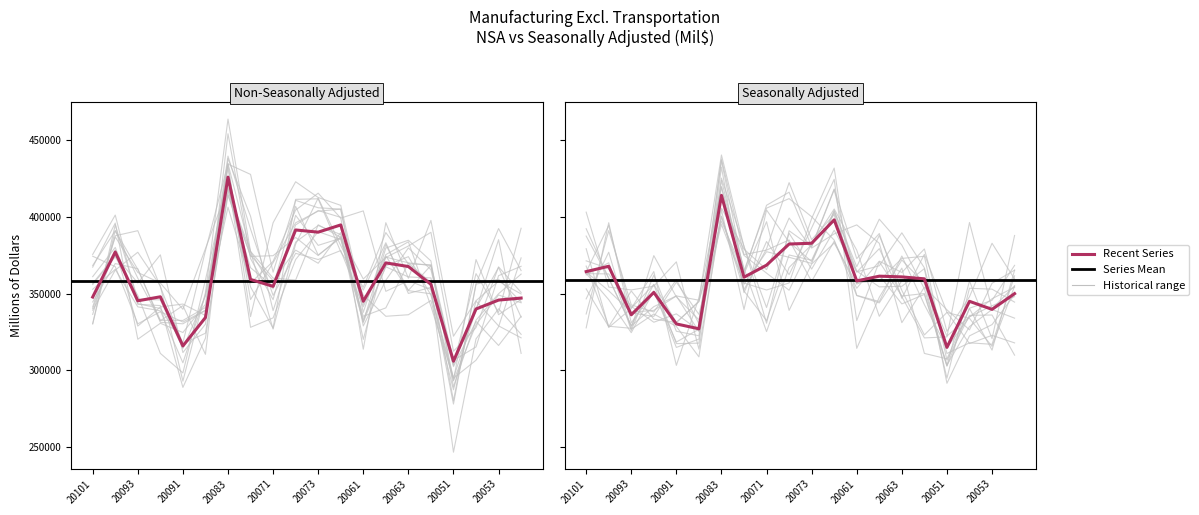

At 20093, list the series in order from smallest to largest.

Mil$ seas adj, Mil$ nsa